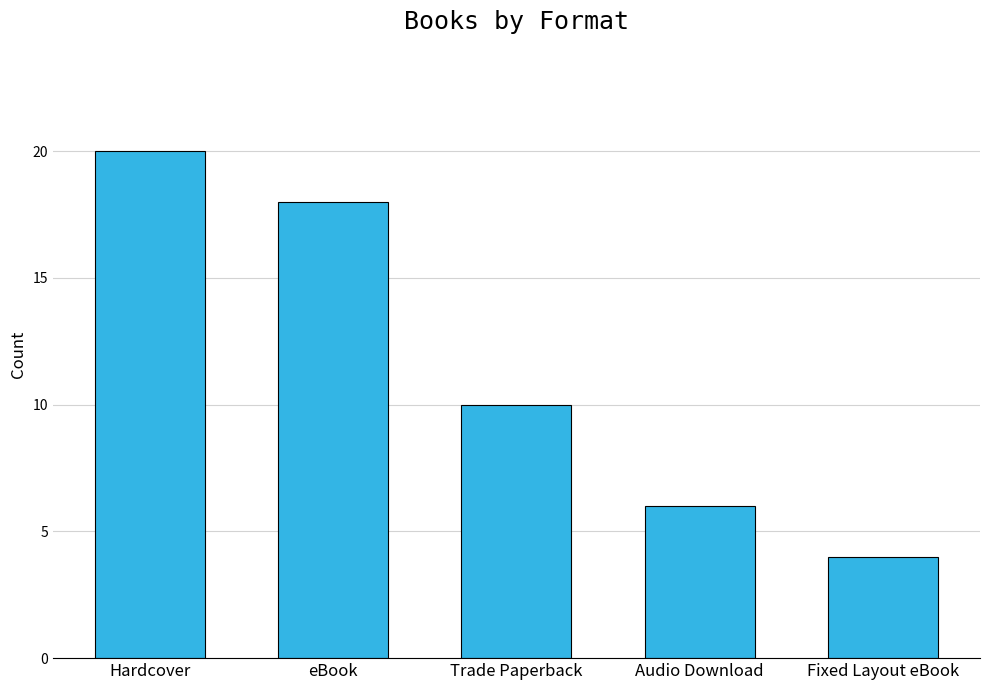

Between Audio Download and eBook, which is larger?

eBook